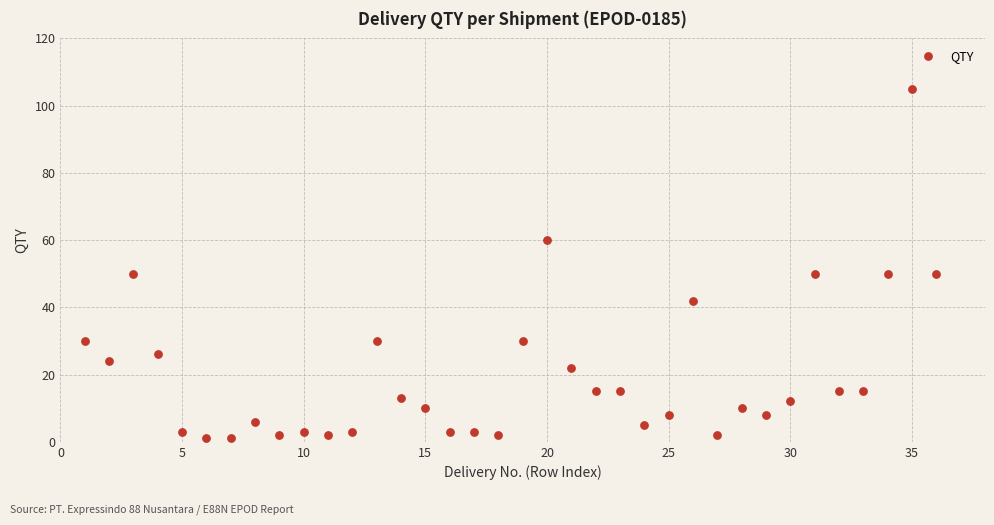

What is the range of X values (max minus min)?

35